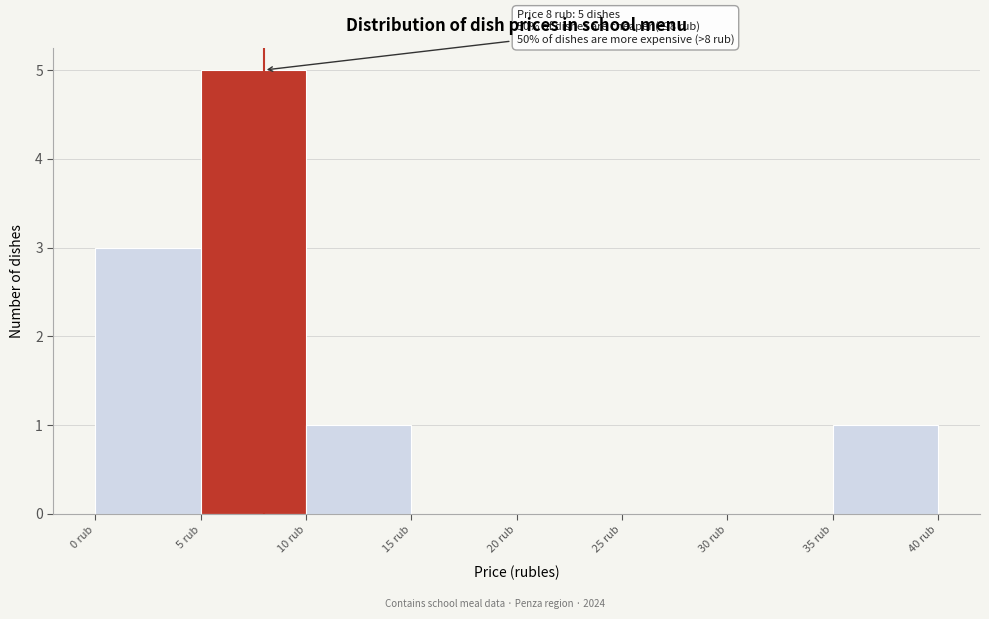

Over which range of the x-axis is the bar tallest?

5 to 10